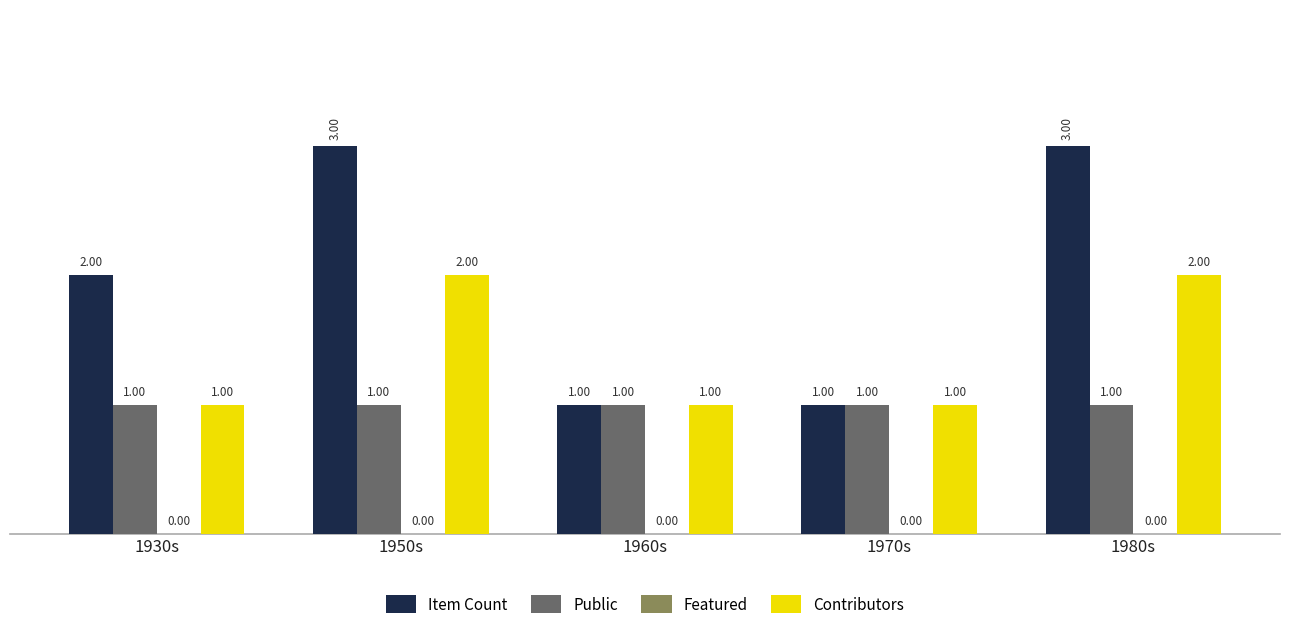

Does the chart contain any negative values?

No